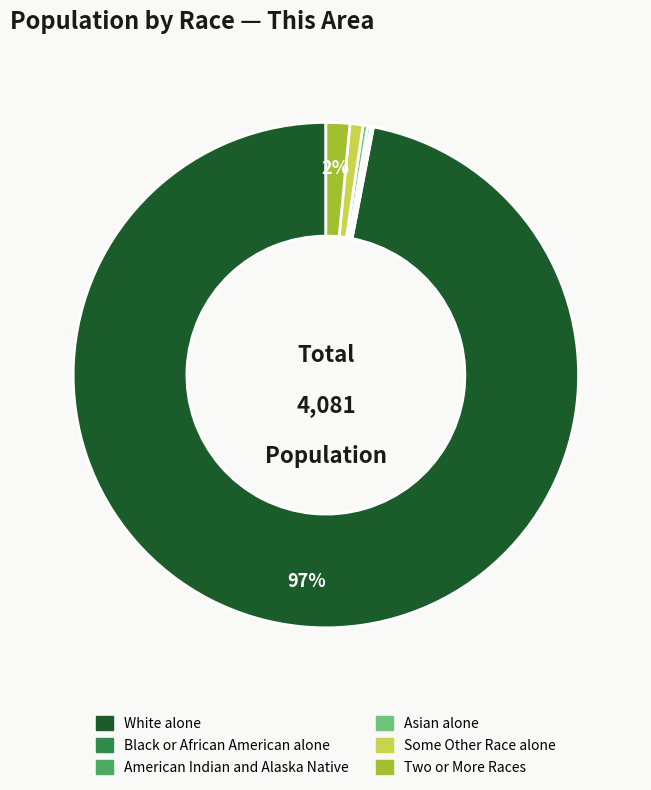

Combined, do Two or More Races and White alone account for over 50%?

Yes